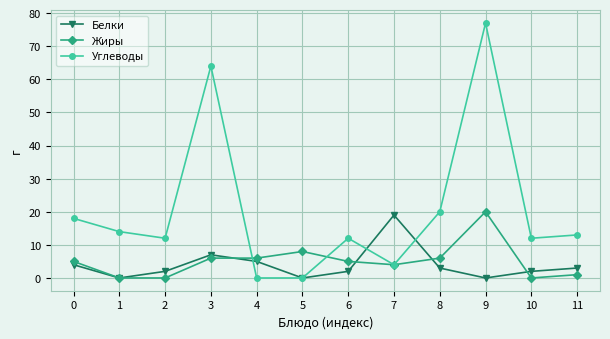

At which category is the sum across all series the highest?

9